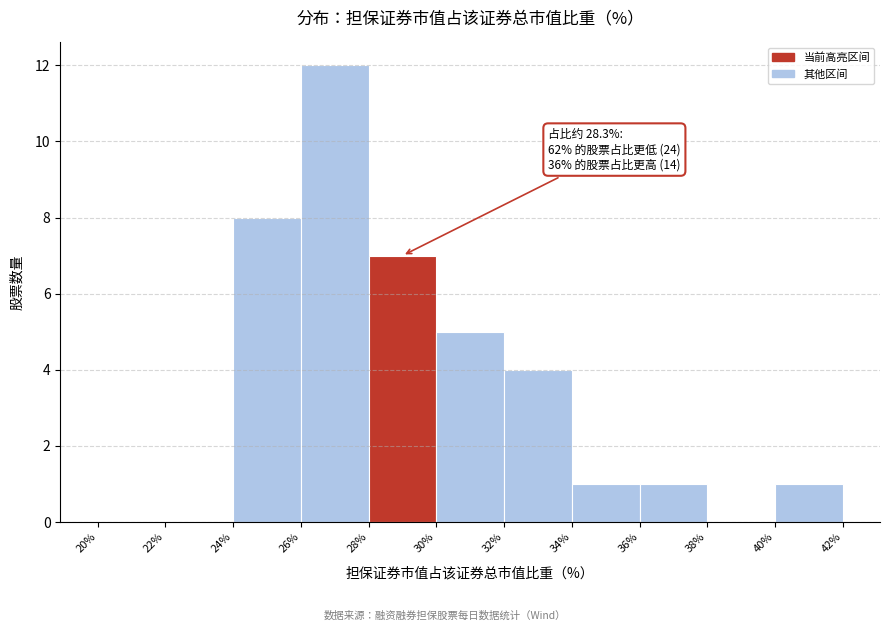

Over which range of the x-axis is the bar tallest?

26% to 28%